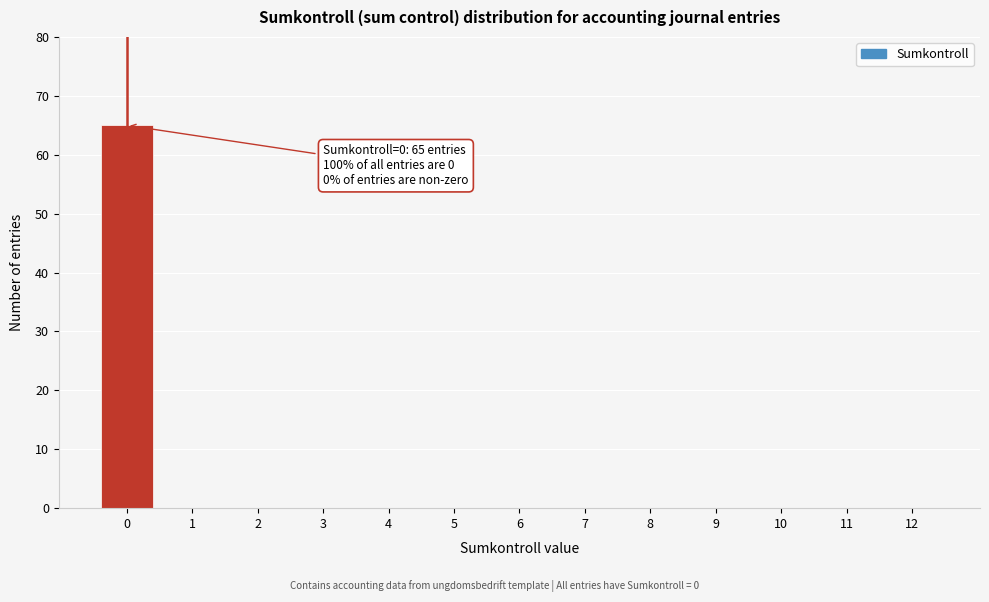

Reading right to left, list all the values displayed in this chart.

12=0	11=0	10=0	9=0	8=0	7=0	6=0	5=0	4=0	3=0	2=0	1=0	0=65